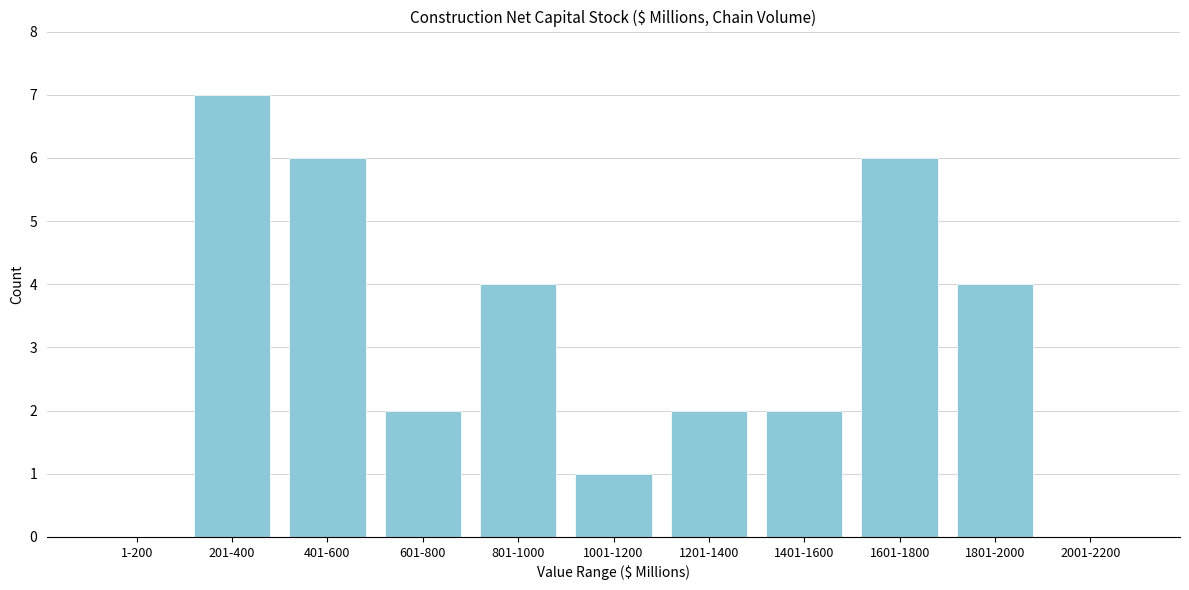

Reading left to right, extract all data points from this chart.

1-200=0	201-400=7	401-600=6	601-800=2	801-1000=4	1001-1200=1	1201-1400=2	1401-1600=2	1601-1800=6	1801-2000=4	2001-2200=0